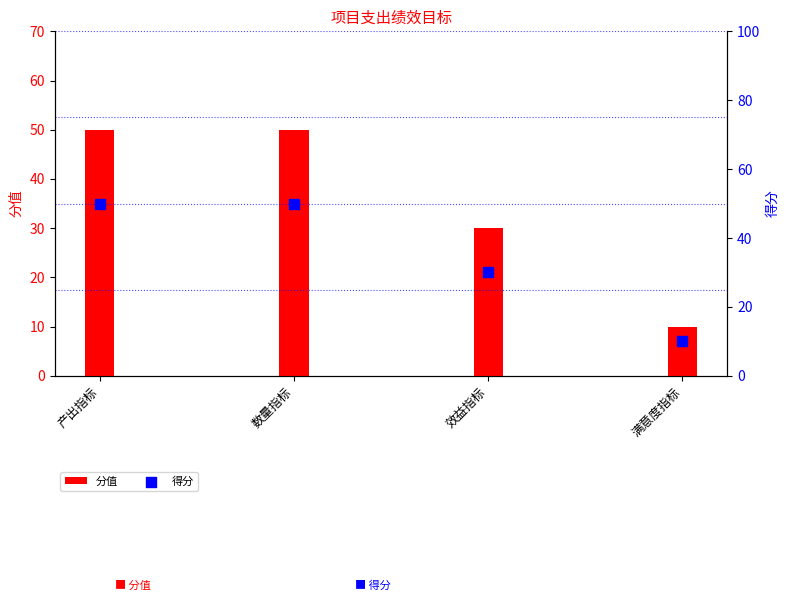

At which category is the sum across all series the highest?

产出指标